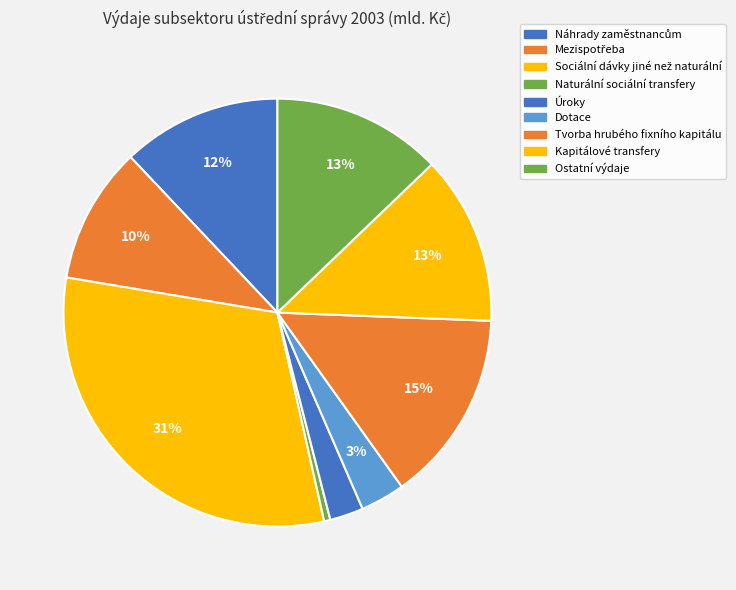

Combined, what portion of the pie is Úroky and Náhrady zaměstnancům?

14.6%